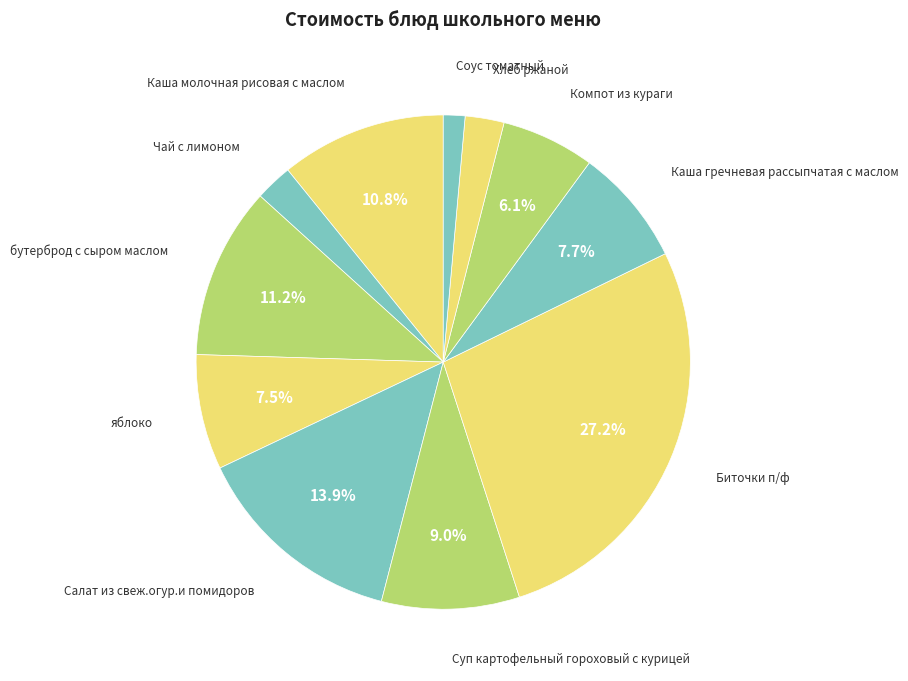

How many slices are in this pie chart?

11